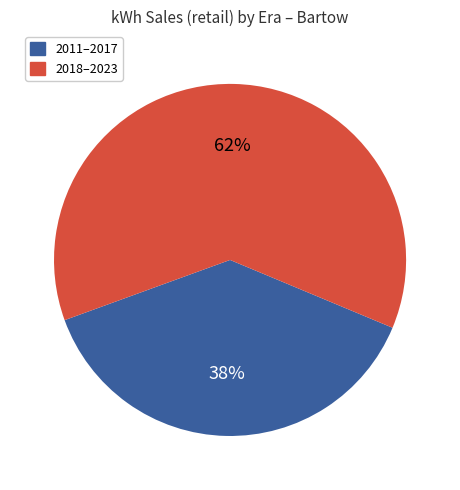

To the nearest percent, what is the difference between the largest and smallest slice percentages?

24%